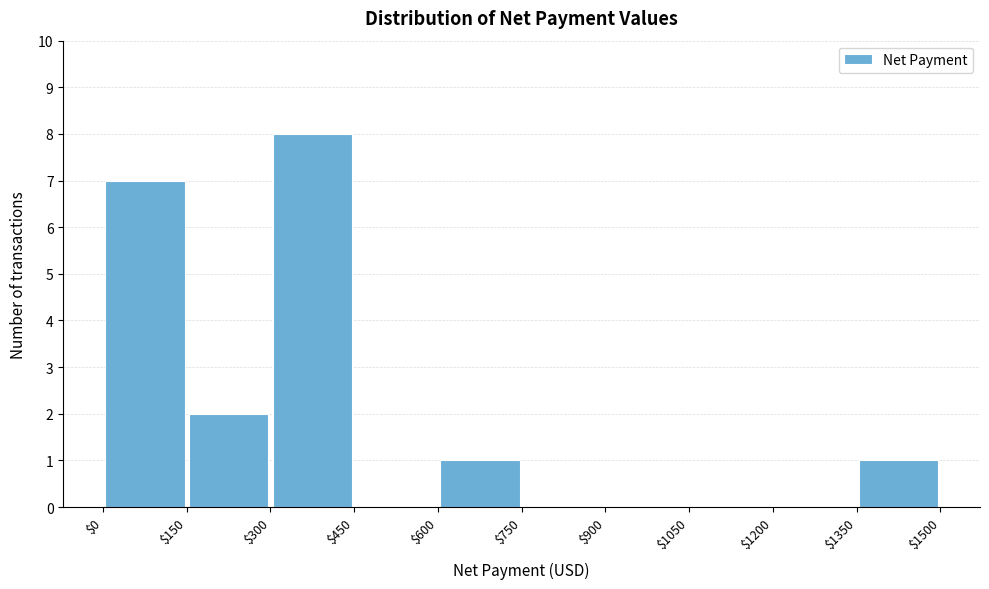

Reading left to right, transcribe this chart: for each bar, give the range it covers on the x-axis and its height. The values are not printed on the chart, so give them approximately, as read against the axis.

$0 to $150: 7
$150 to $300: 2
$300 to $450: 8
$450 to $600: 0
$600 to $750: 1
$750 to $900: 0
$900 to $1050: 0
$1050 to $1200: 0
$1200 to $1350: 0
$1350 to $1500: 1